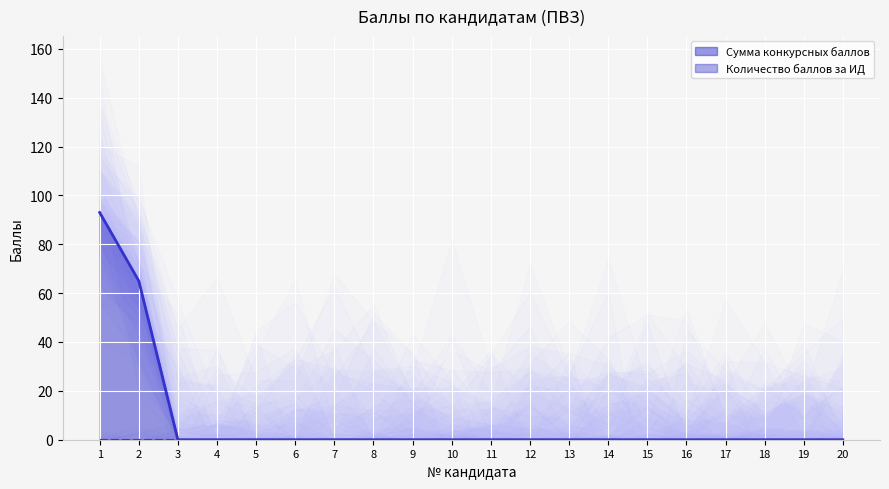

Reading left to right, list all the values displayed in this chart.

93	65	0	0	0	0	0	0	0	0	0	0	0	0	0	0	0	0	0	0